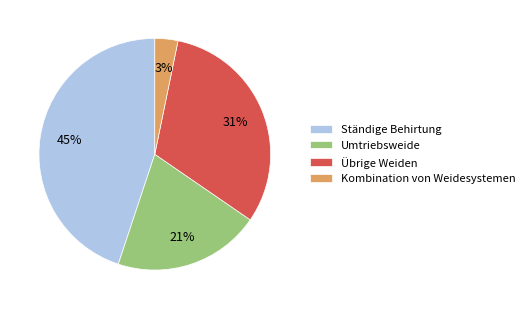

True or false: Kombination von Weidesystemen accounts for 3% of the total.

True